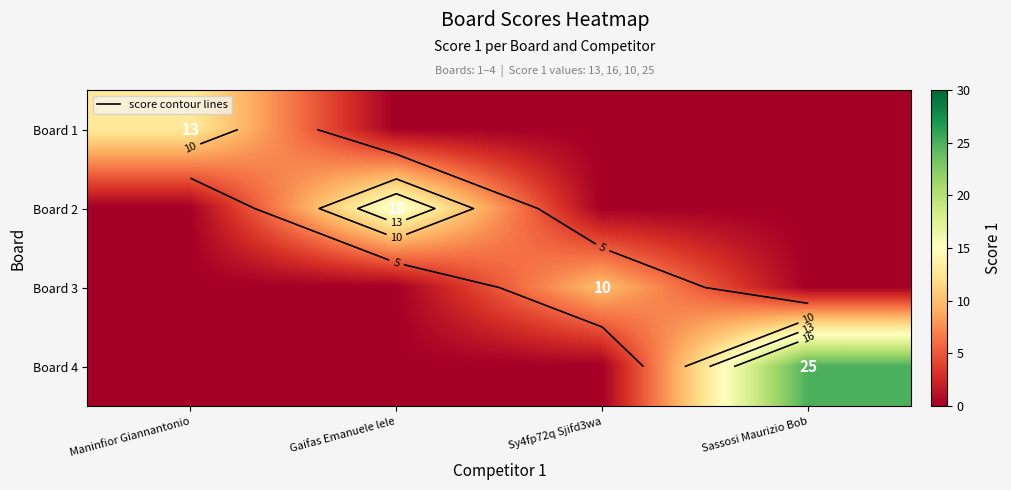

True or false: Board 2 has a value of -9 at Maninfior Giannantonio.

False